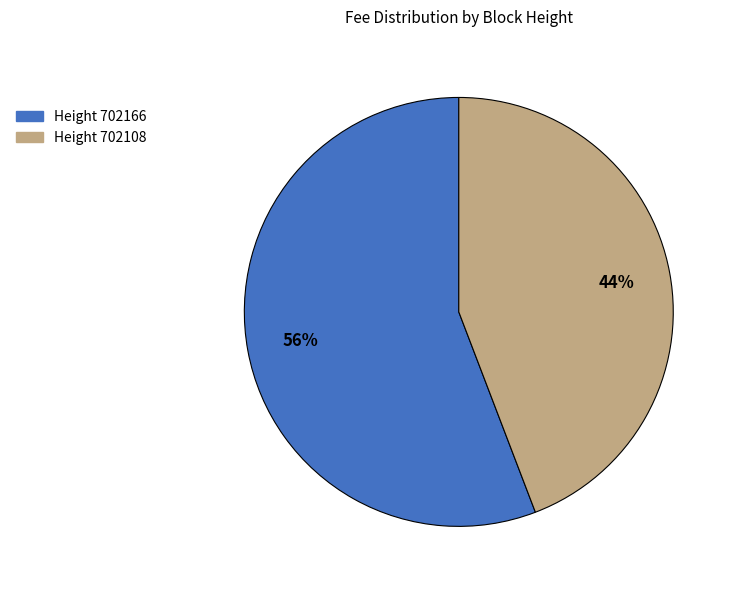

Combined, do Height 702108 and Height 702166 account for over 50%?

Yes